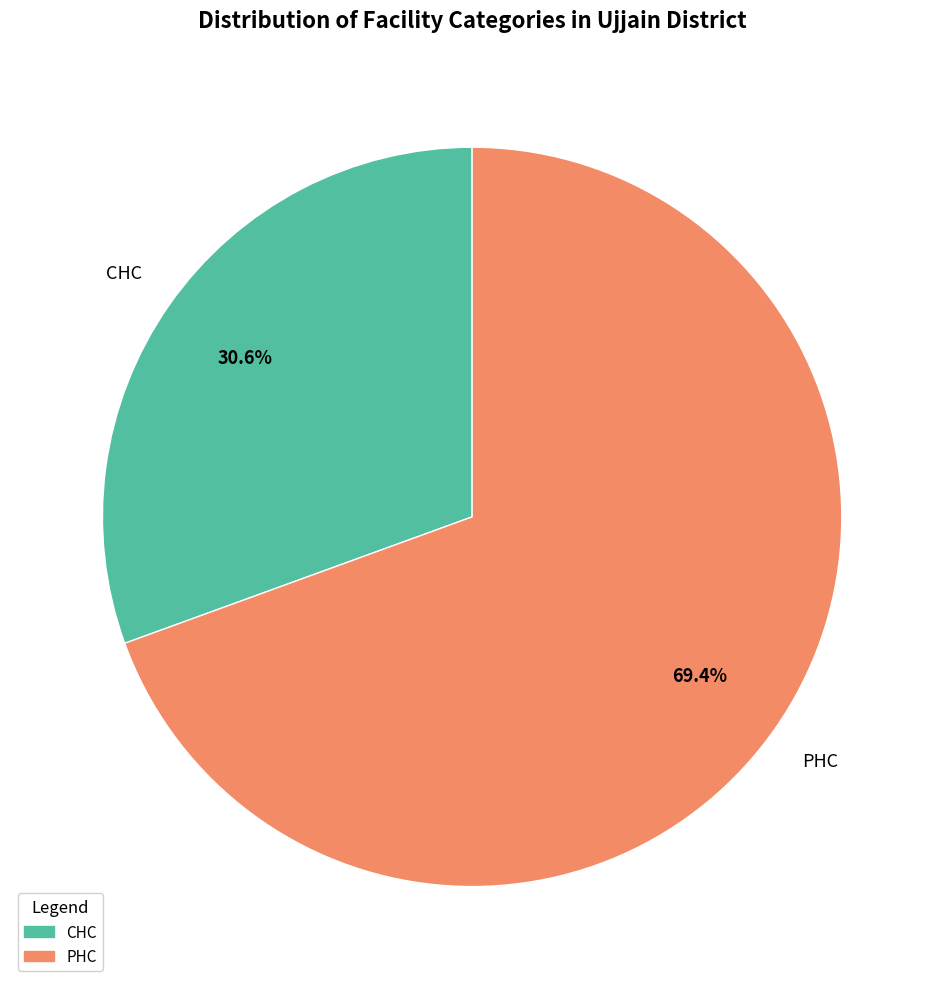

To the nearest percent, what is the combined percentage of PHC and CHC?

100%